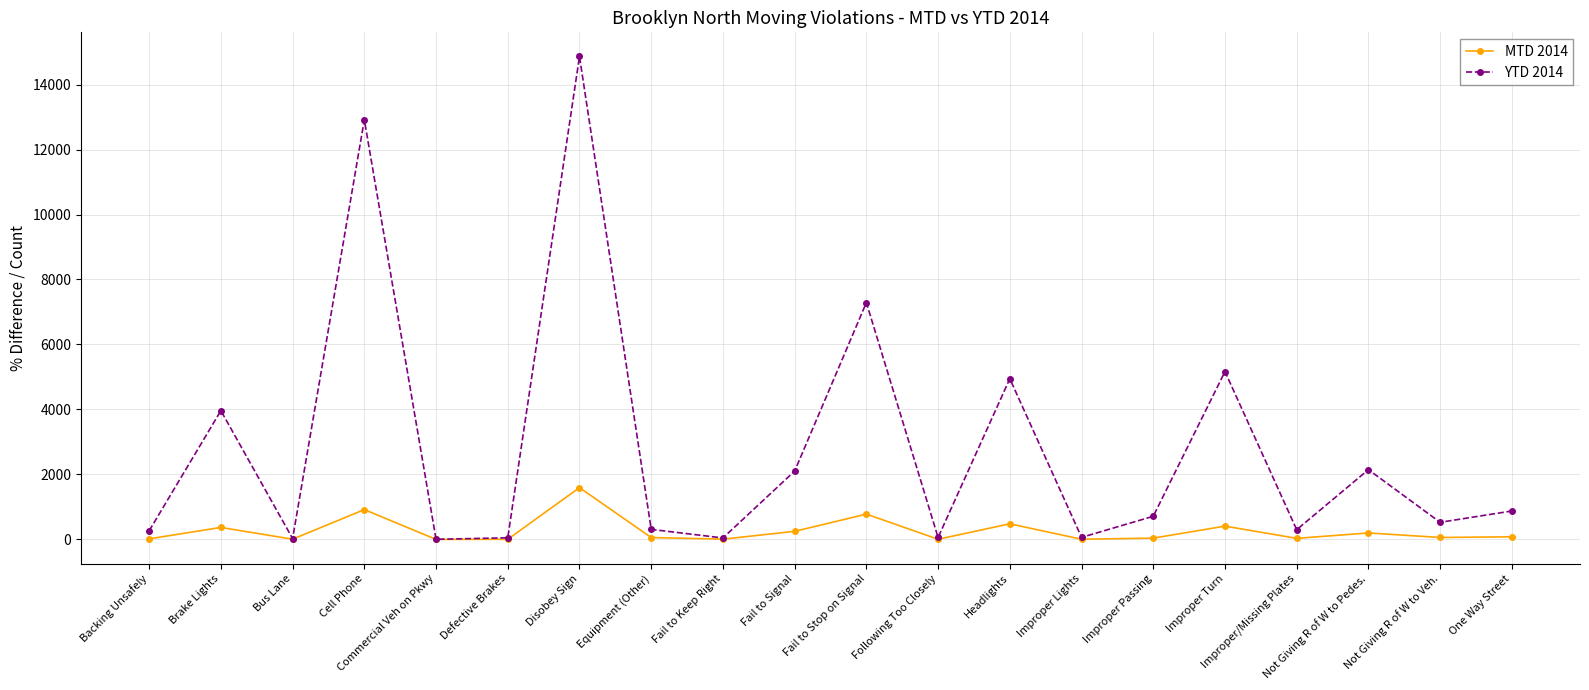

What is the difference between the MTD 2014 values at Following Too Closely and Improper/Missing Plates?

28